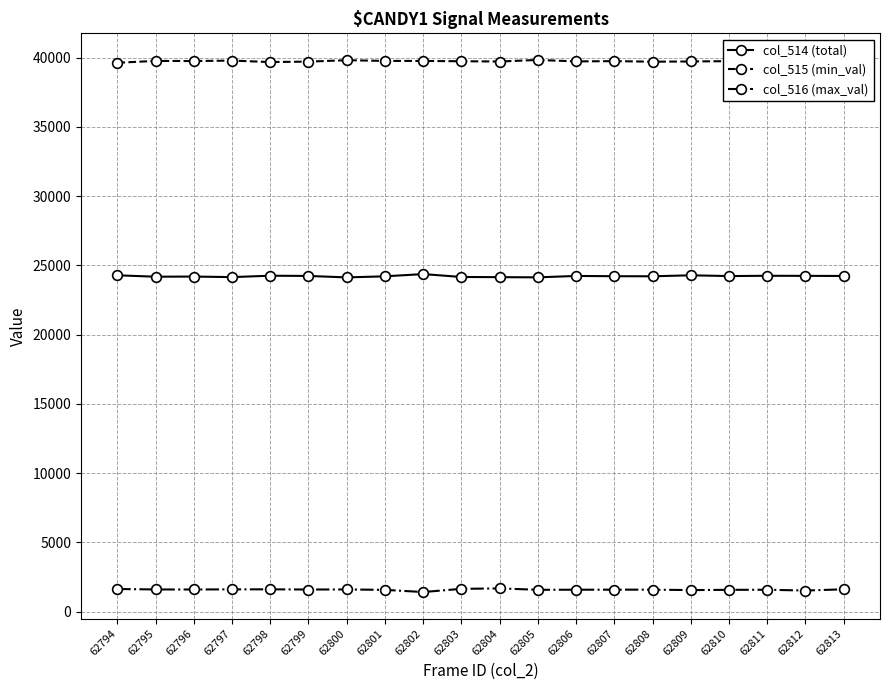

What are all the series names shown in the legend?

col_514 (total), col_515 (min_val), col_516 (max_val)